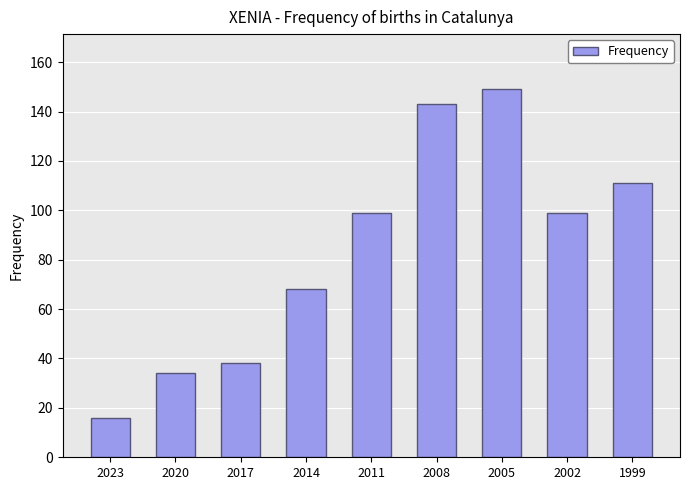

Reading left to right, list all the values displayed in this chart.

16	34	38	68	99	143	149	99	111